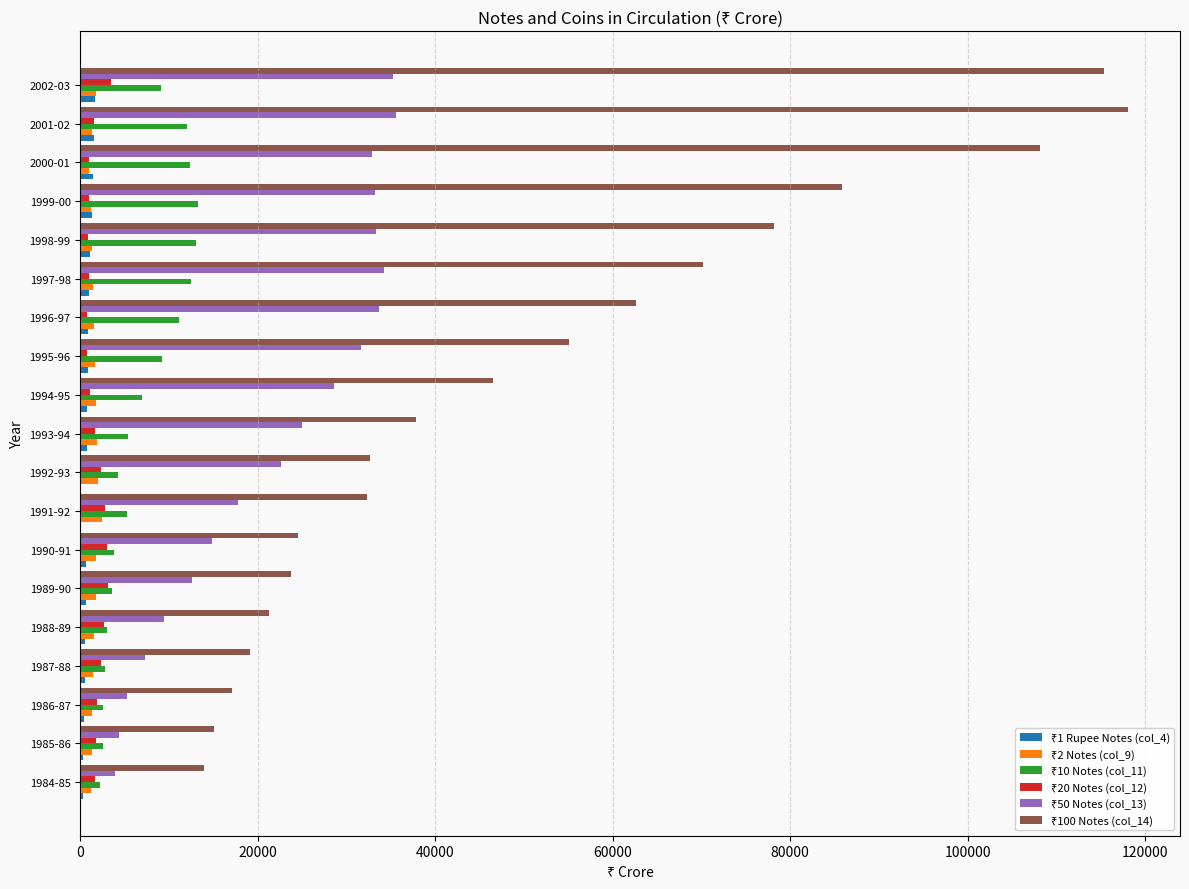

Which category has the highest value across all series?

2001-02